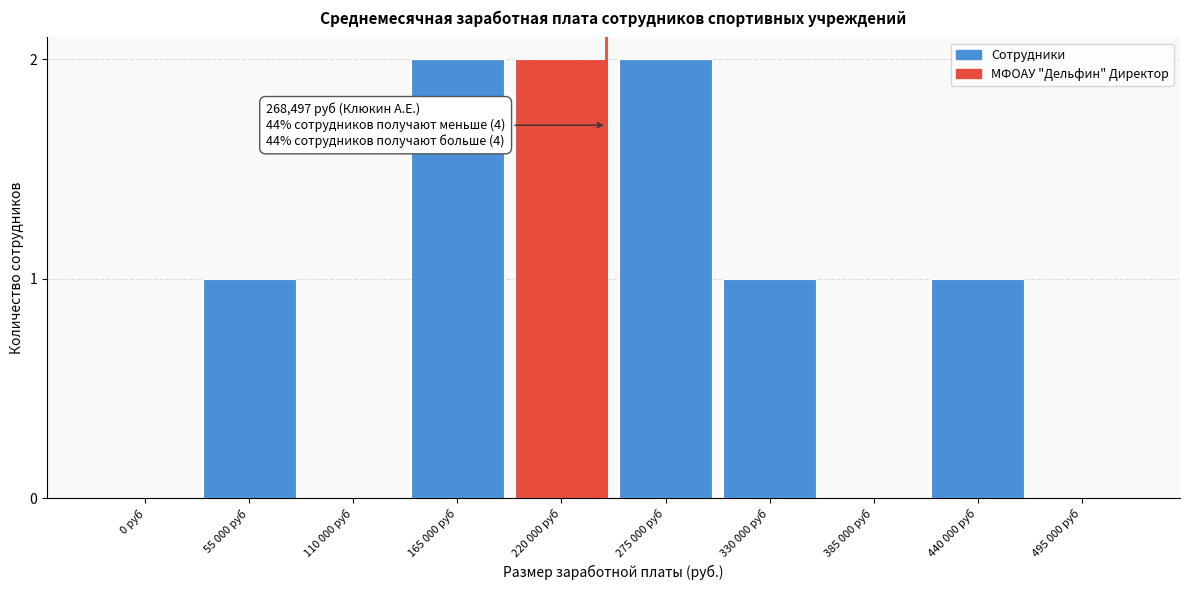

Reading right to left, transcribe all the data shown in this chart.

495 000 руб=0	440 000 руб=1	385 000 руб=0	330 000 руб=1	275 000 руб=2	220 000 руб=2	165 000 руб=2	110 000 руб=0	55 000 руб=1	0 руб=0